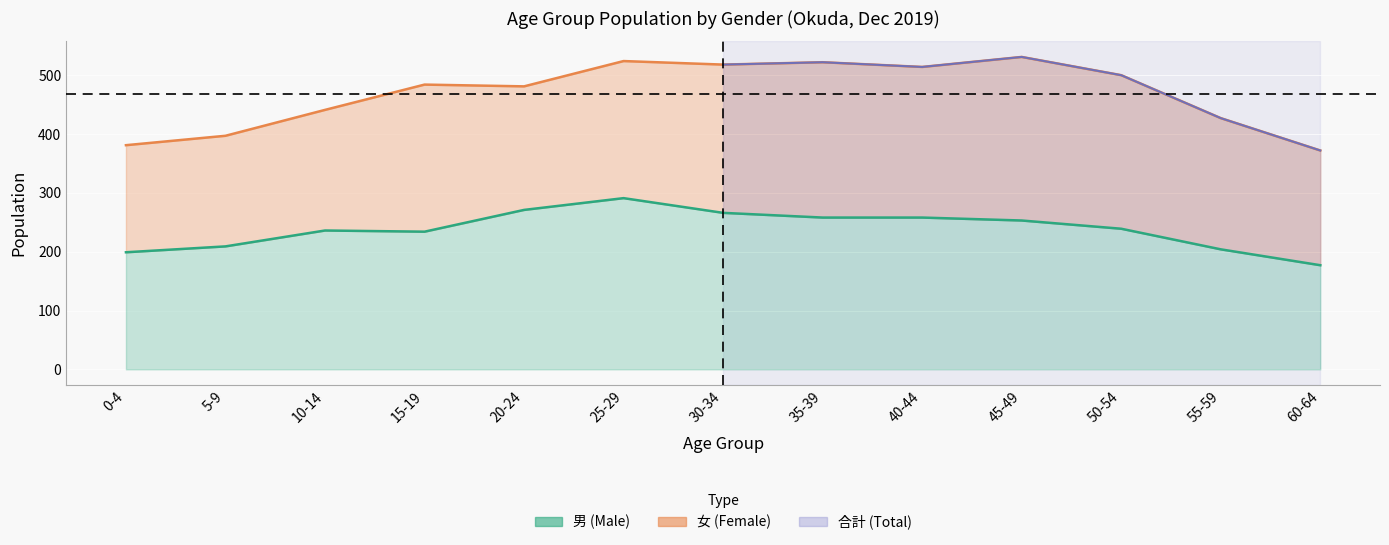

List the labels in order of value, largest first.

25-29, 20-24, 30-34, 35-39, 40-44, 45-49, 50-54, 10-14, 15-19, 5-9, 55-59, 0-4, 60-64